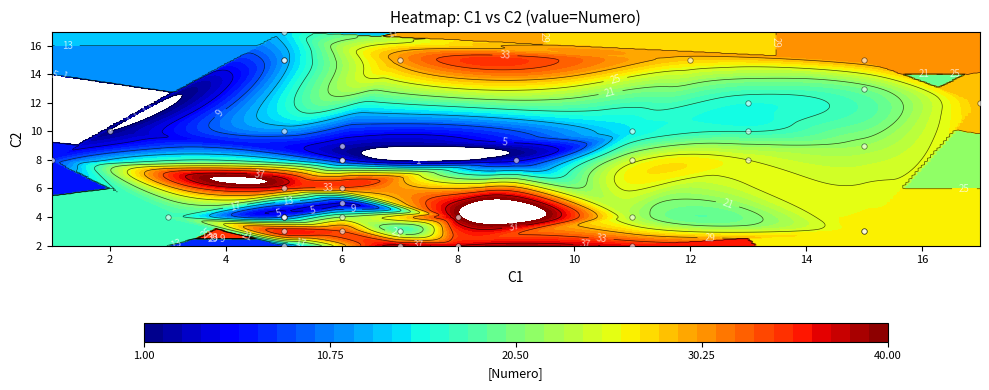

What is the total value across all series at C2?

303